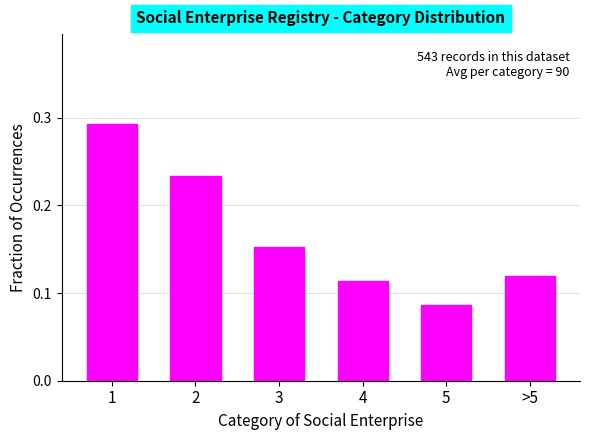

Is it true that the value at 4 is 0.2?

False